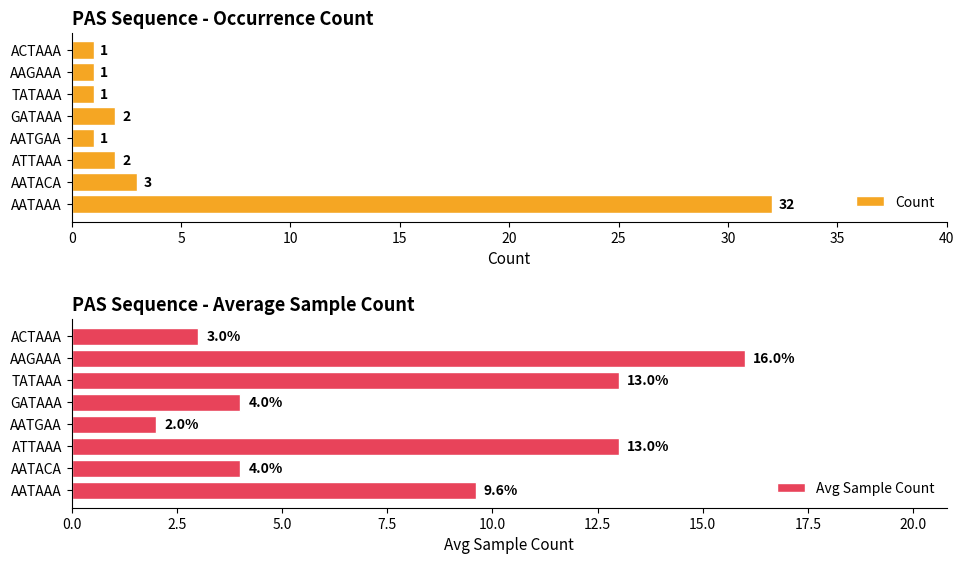

Is it true that Count equals 57.2 at AATAAA?

False